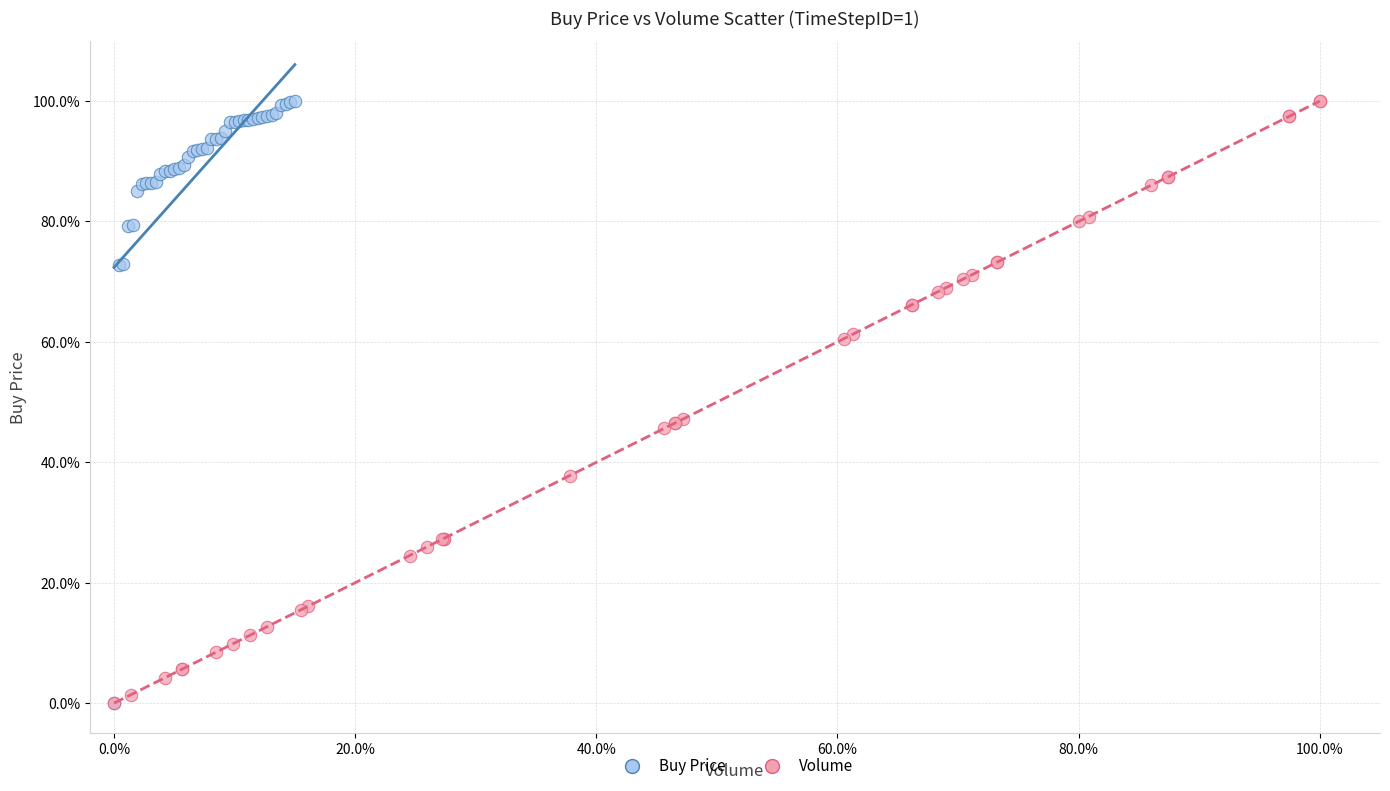

What are all the series names shown in the legend?

Buy Price, Volume